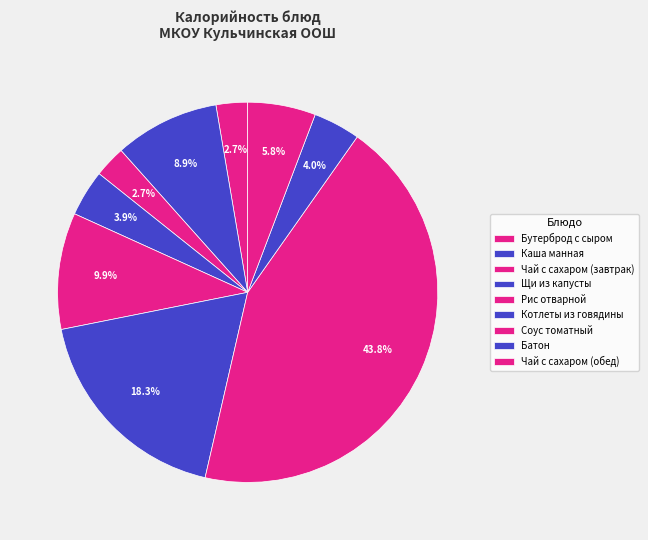

Count the number of slices in the pie.

9